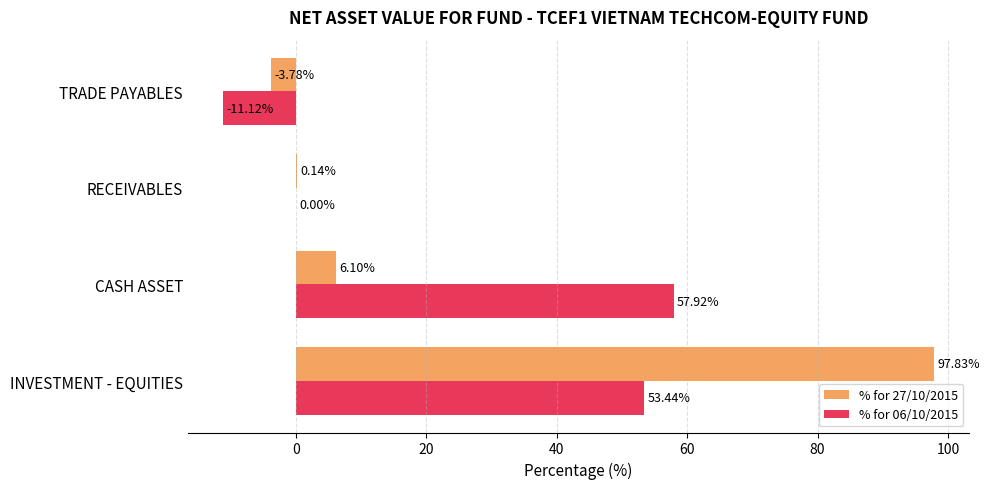

How many values in the % for 06/10/2015 series exceed 53?

2